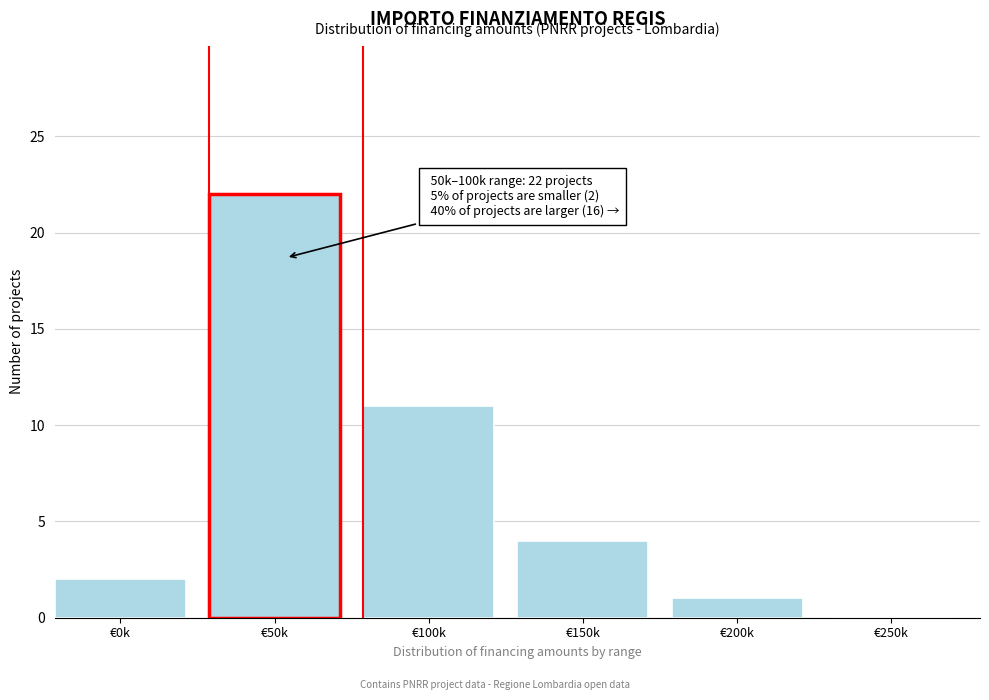

Reading left to right, what are all the values shown in this chart?

€0k=2	€50k=22	€100k=11	€150k=4	€200k=1	€250k=0